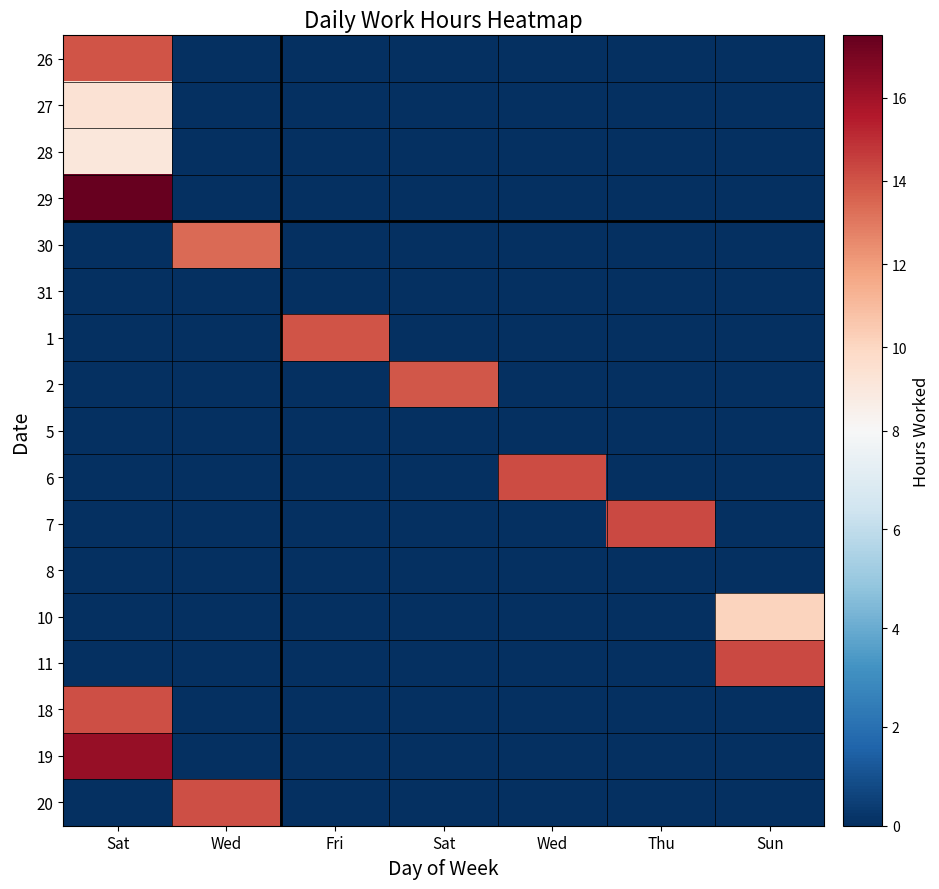

What is the maximum value shown in the chart?

17.5